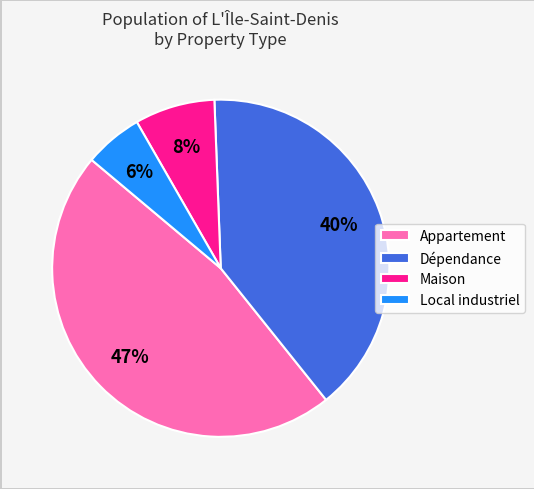

Which category has the biggest portion of the pie?

Appartement